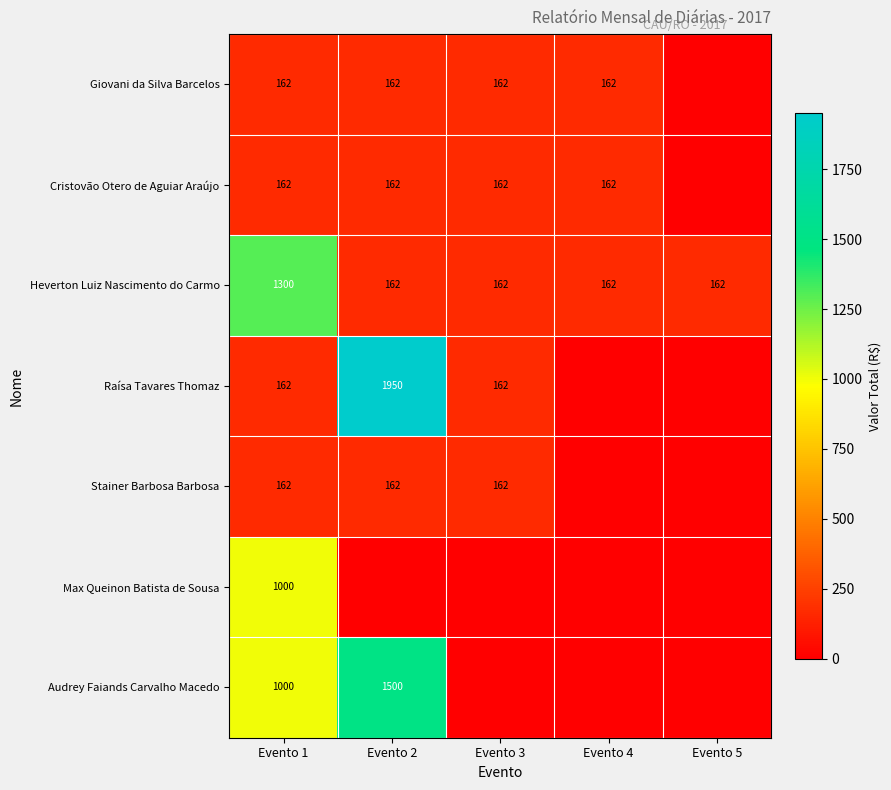

What is the spread (max minus min) of values at Evento 1?

1138